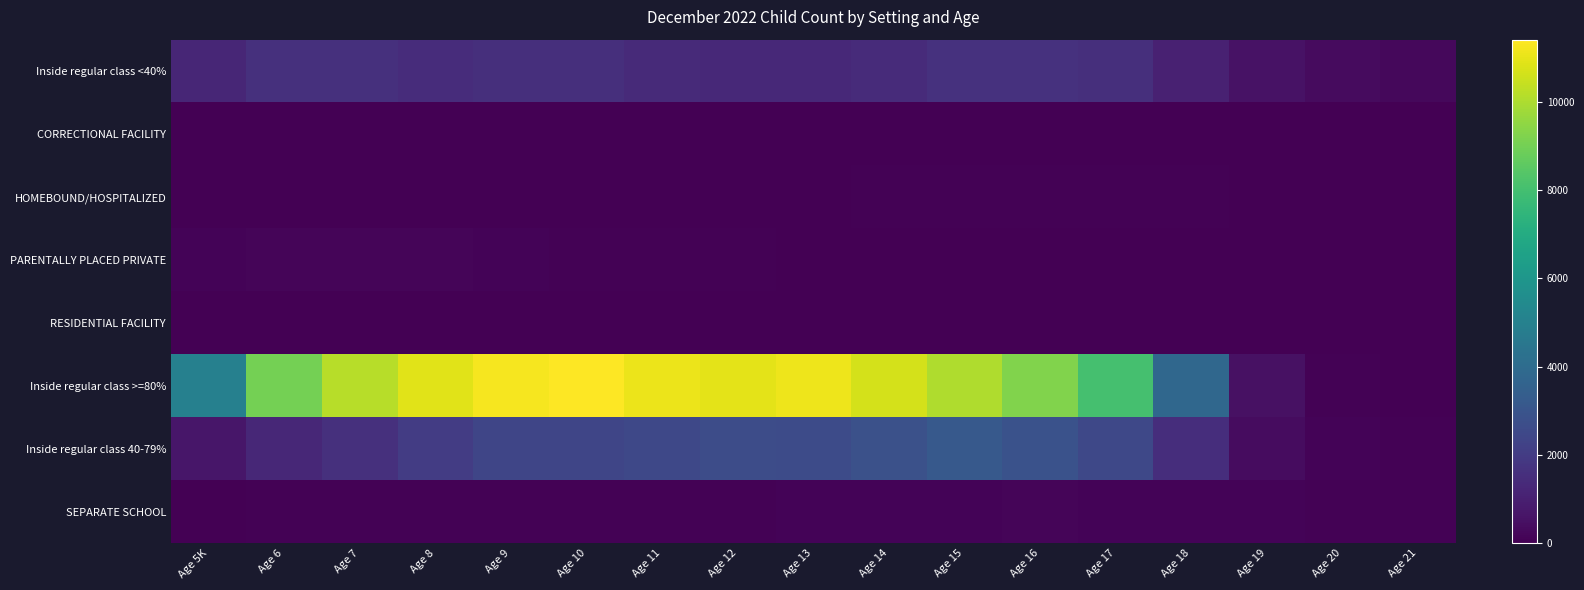

What is the spread (max minus min) of values at Age 7?

10172